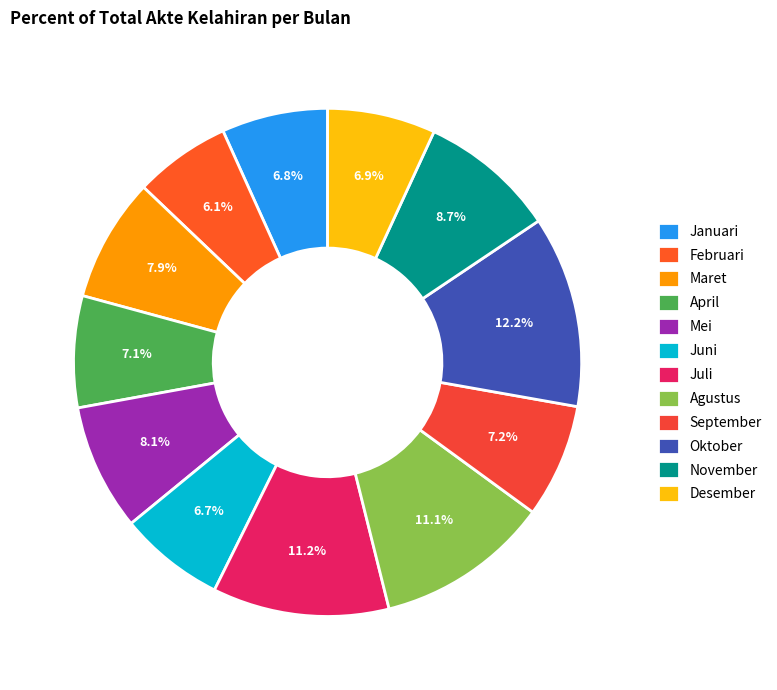

Rank the categories by value from highest to lowest.

Oktober, Juli, Agustus, November, Mei, Maret, September, April, Desember, Januari, Juni, Februari